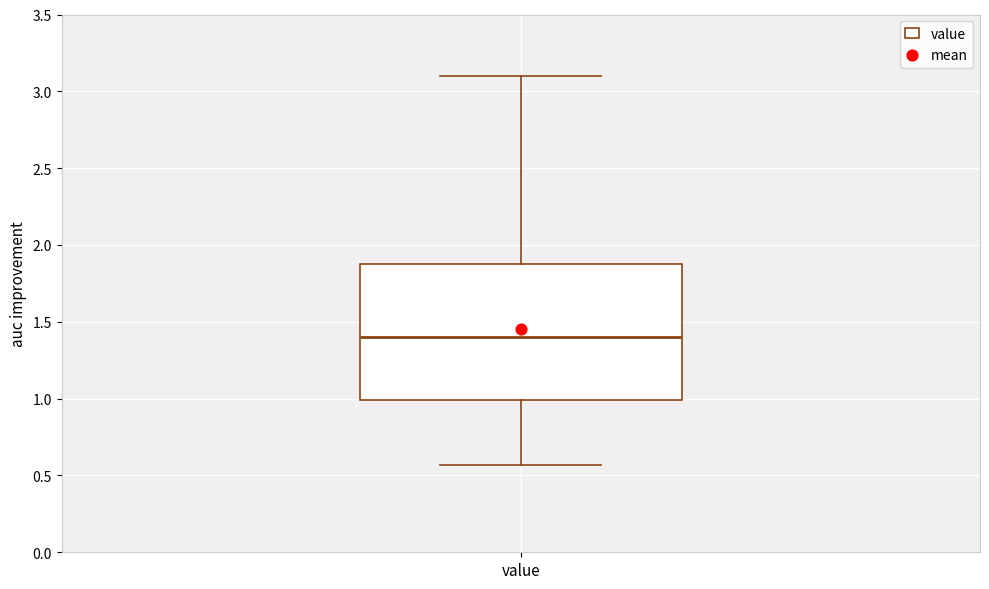

Where does the upper whisker of the box for value end on the y-axis? The values are not printed on the chart, so give them approximately, as read against the axis.

3.10